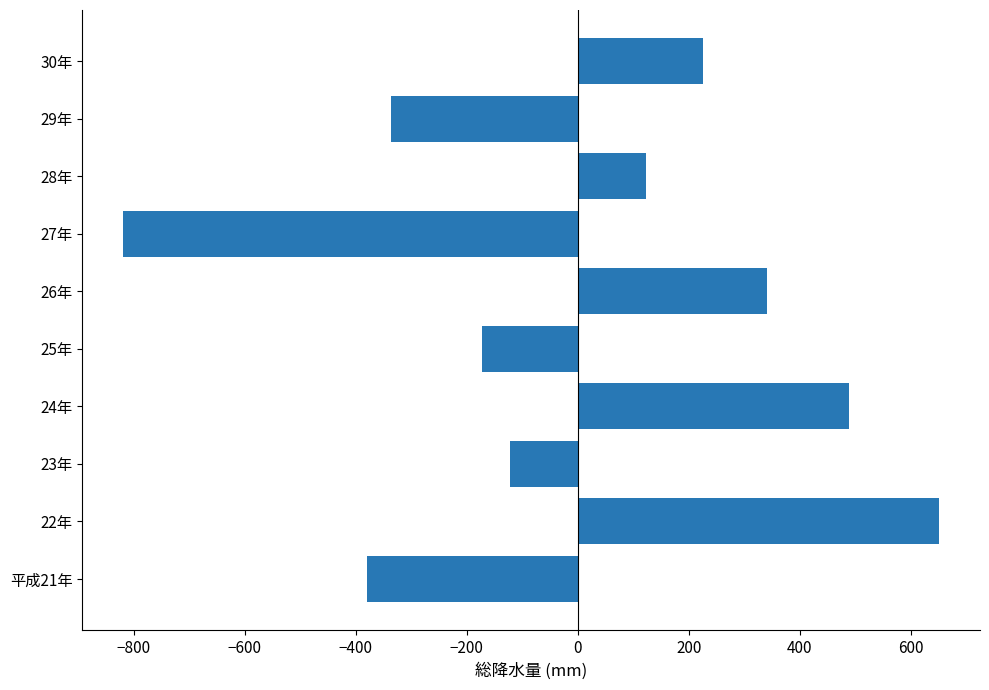

Reading bottom to top, transcribe all the data shown in this chart.

平成21年=-379.5	22年=651.5	23年=-122.0	24年=489.0	25年=-173.0	26年=340.5	27年=-819.0	28年=124.0	29年=-337.0	30年=225.5